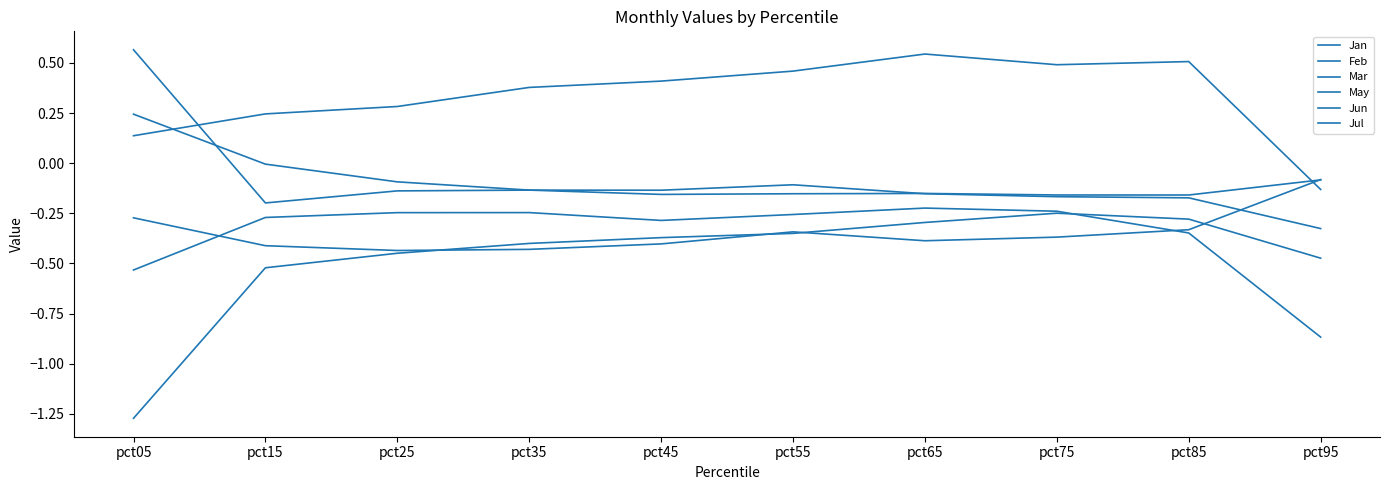

How many distinct data groups are displayed?

6